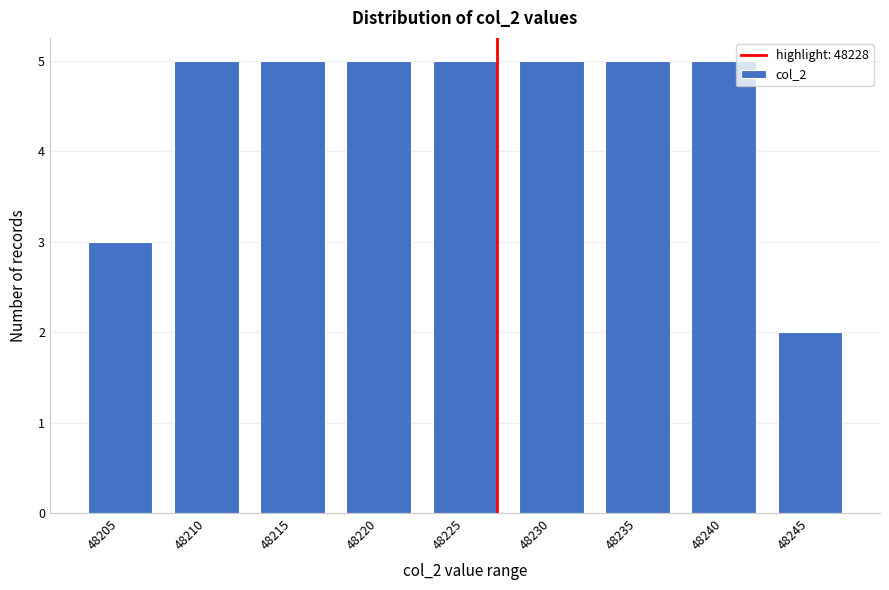

Reading left to right, list all the values displayed in this chart.

48205=3	48210=5	48215=5	48220=5	48225=5	48230=5	48235=5	48240=5	48245=2